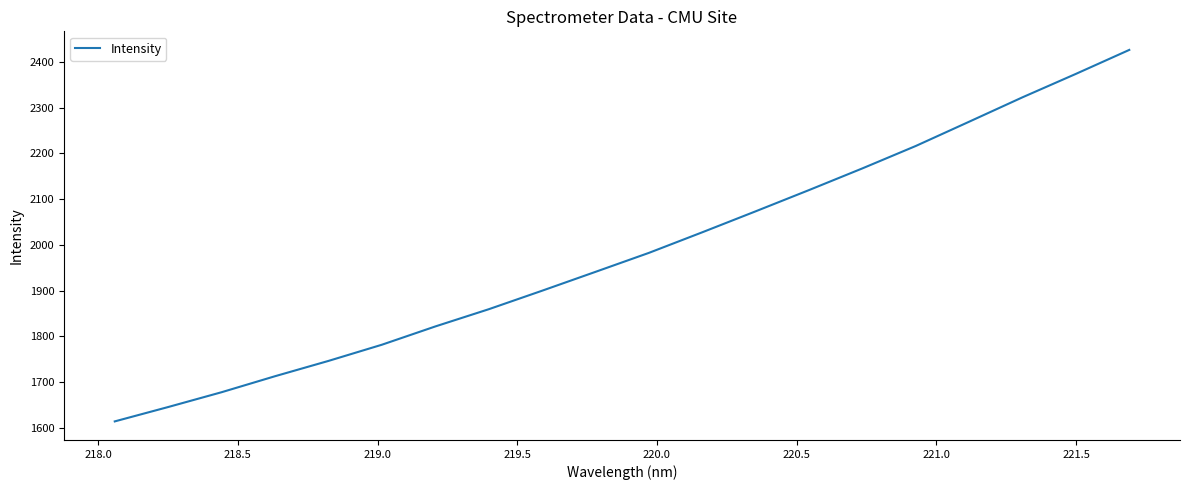

Count the number of values greater than 1982.

10